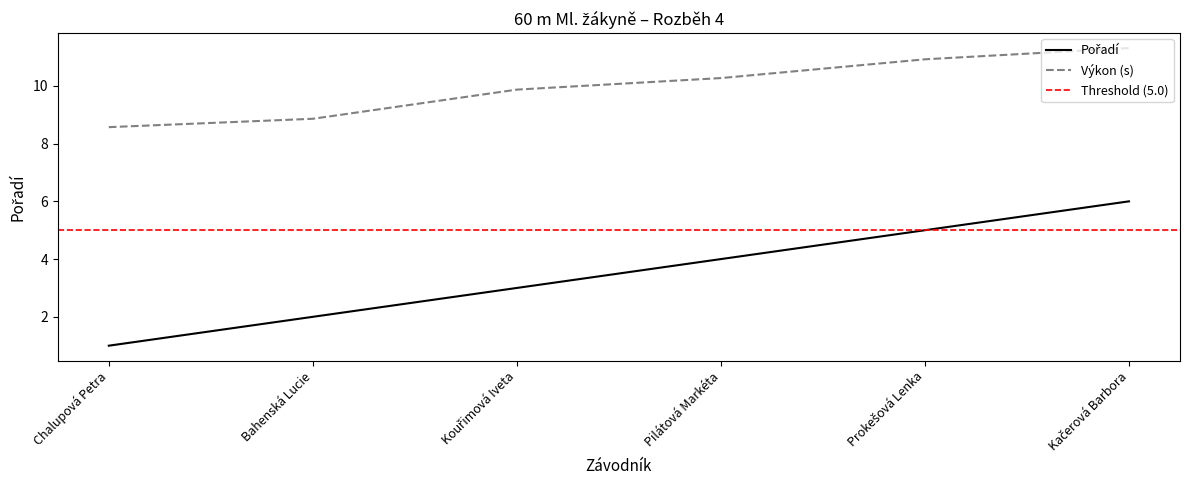

Which has a higher value, Kačerová Barbora or Pilátová Markéta?

Kačerová Barbora